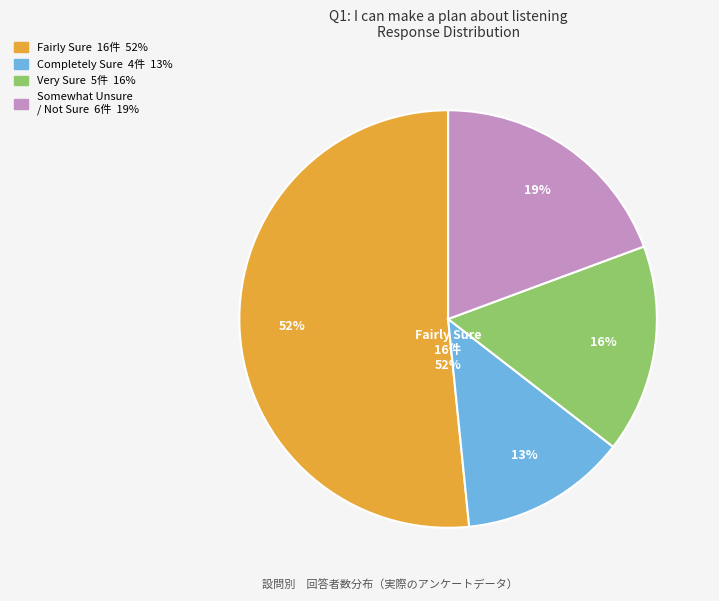

Does Somewhat Unsure/Not Sure represent more than half of the total?

No